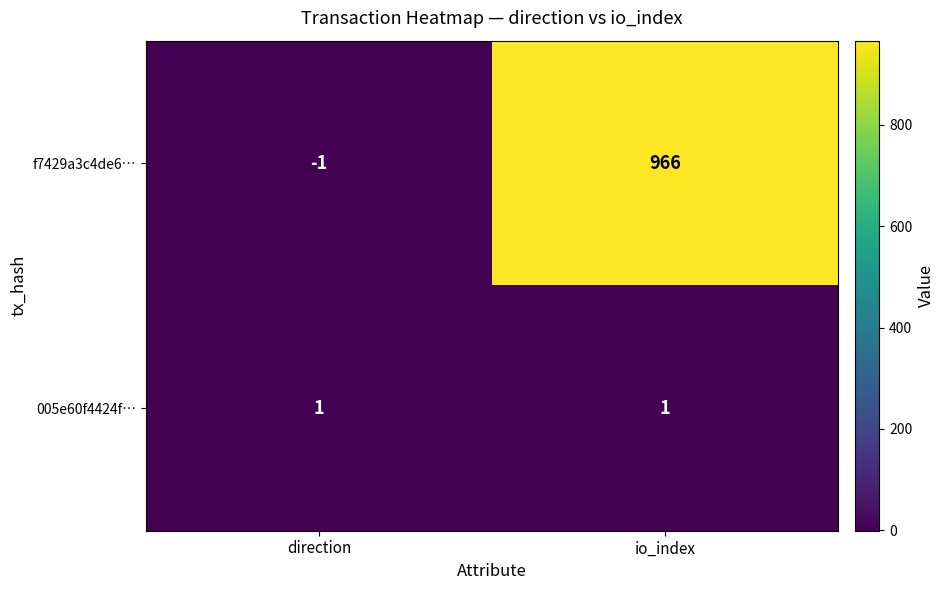

At how many categories does at least one series exceed 702?

1